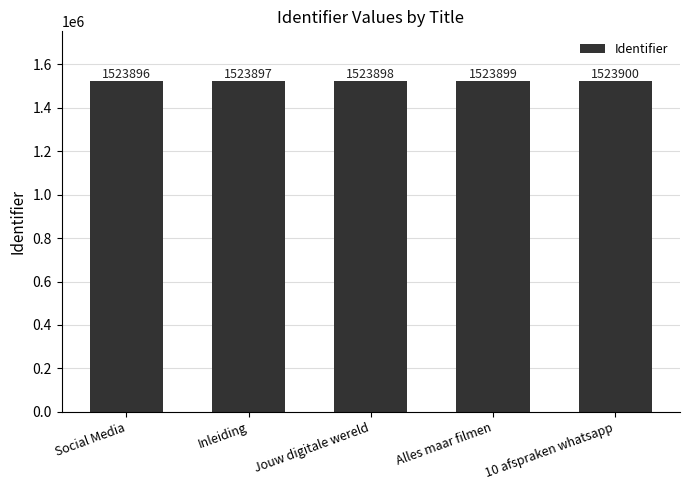

Rank the categories by value from highest to lowest.

10 afspraken whatsapp, Alles maar filmen, Jouw digitale wereld, Inleiding, Social Media